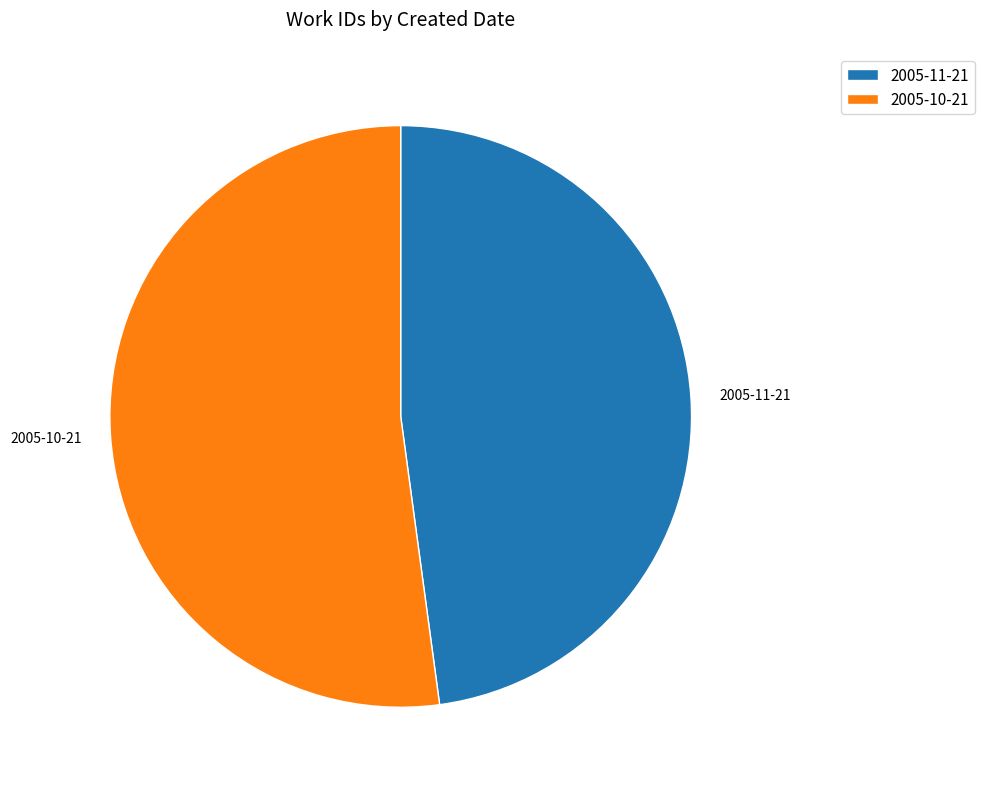

The 2005-11-21 slice represents 57% of the pie. True or false?

False